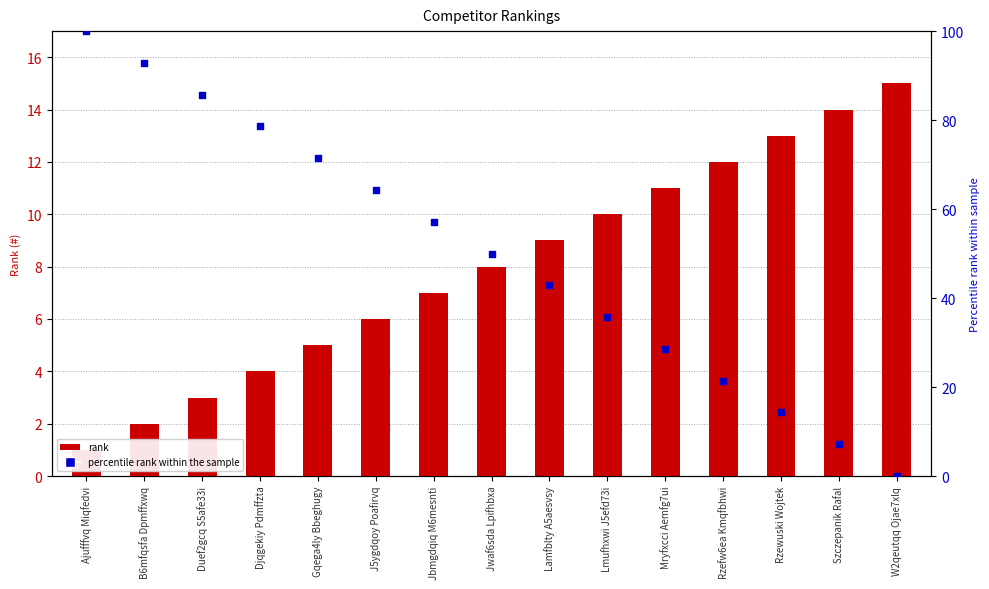

Which series has the largest Y range (max minus min)?

percentile rank within the sample